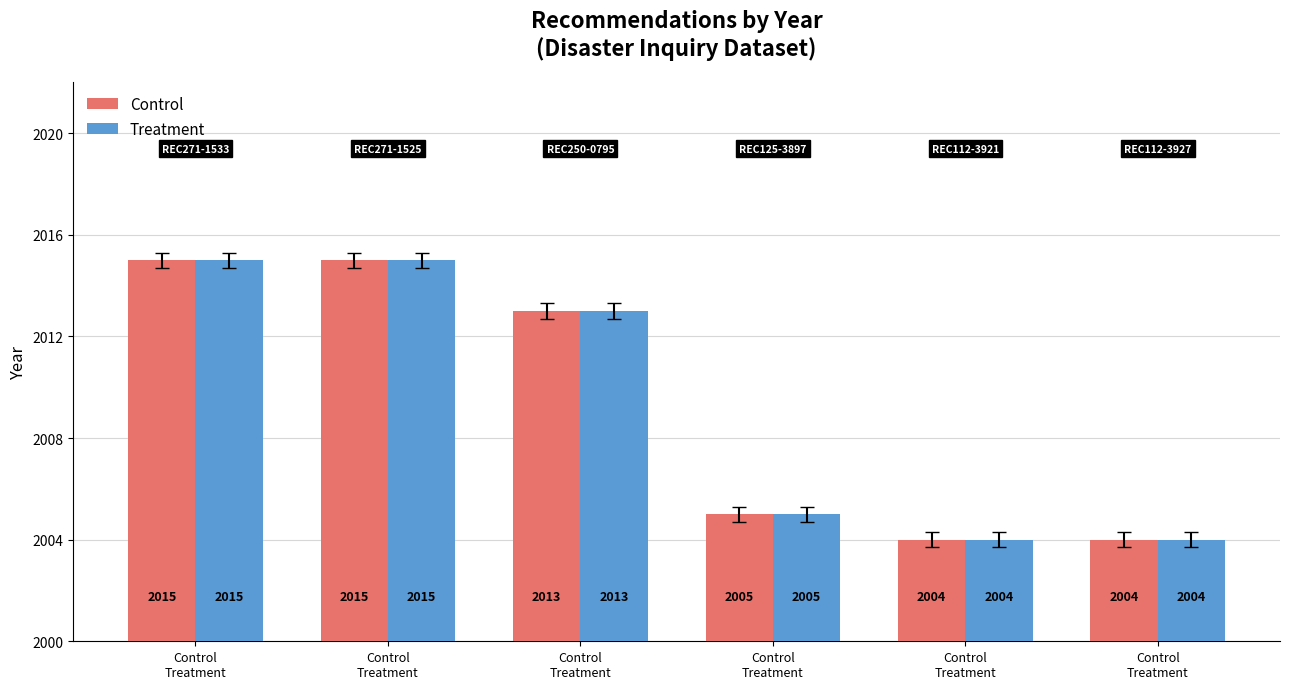

What is the difference between the second highest and minimum values in the Treatment series?

11